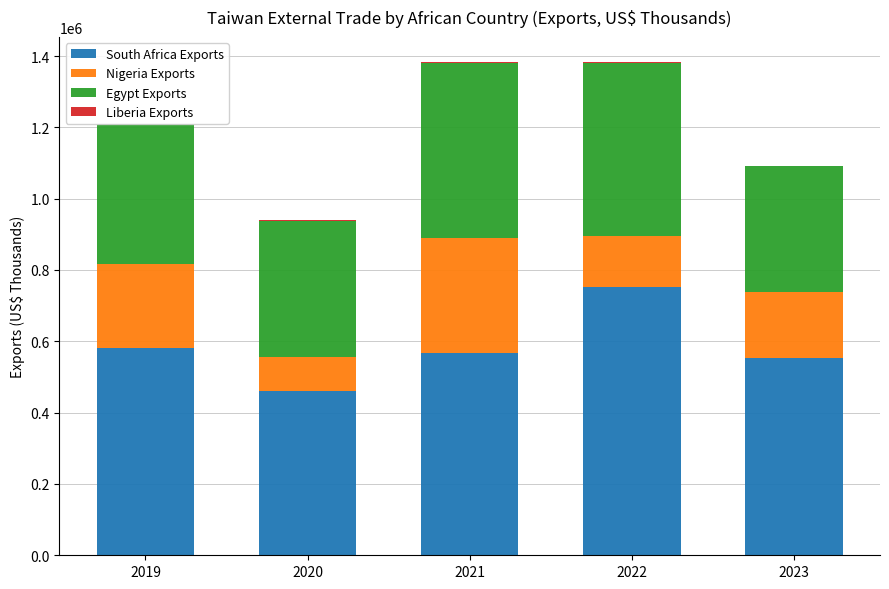

Between 2021 and 2020, which is larger?

2021